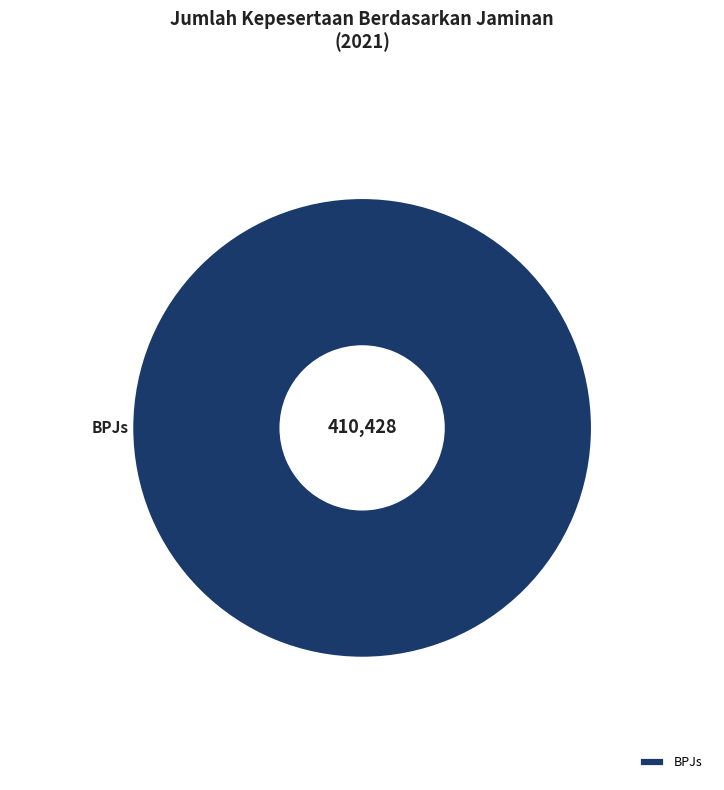

Is it true that BPJs is 100% of the pie?

True